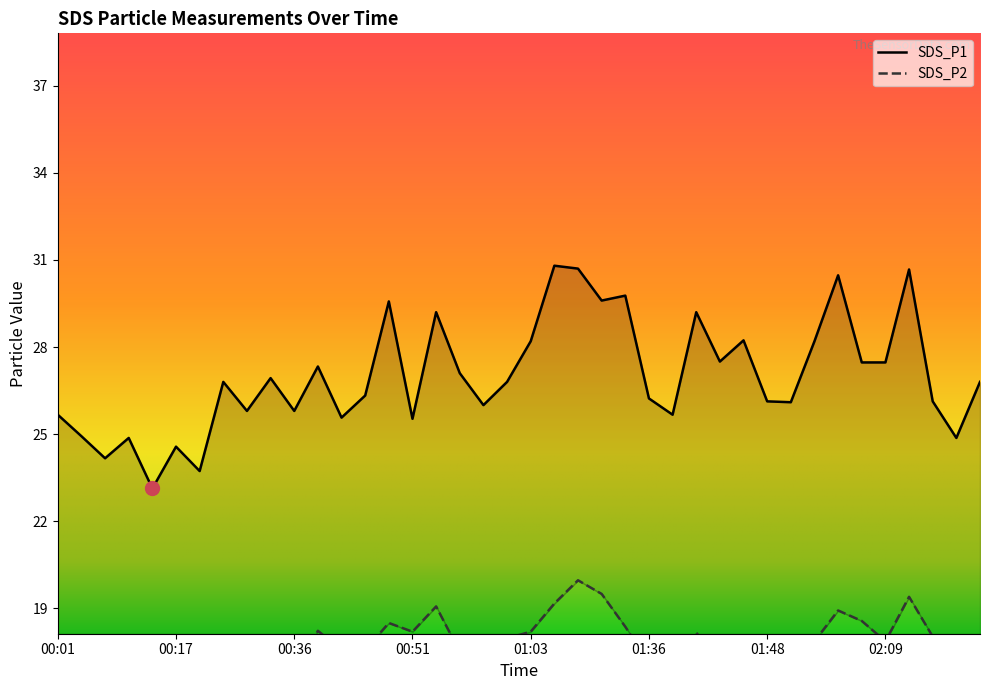

What is the minimum value shown in the chart?

15.6